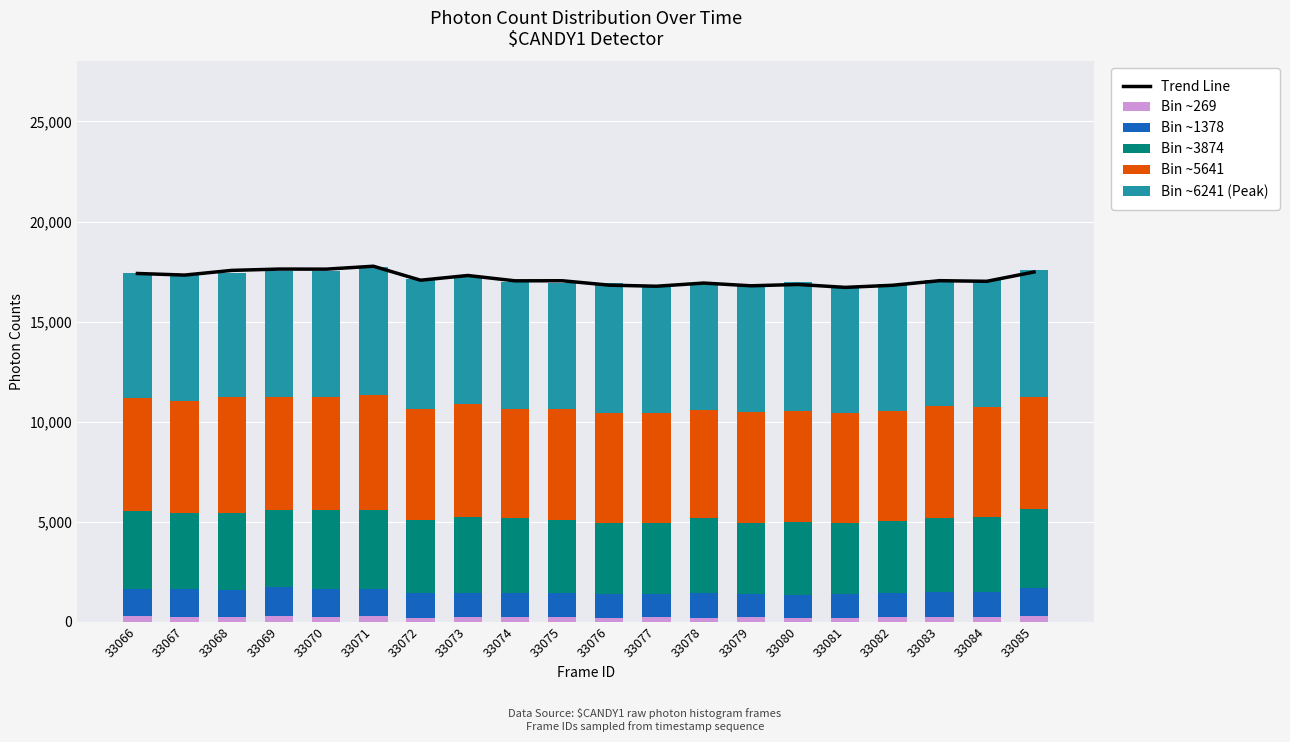

True or false: Trend Line has a value of 25805 at 33084.

False